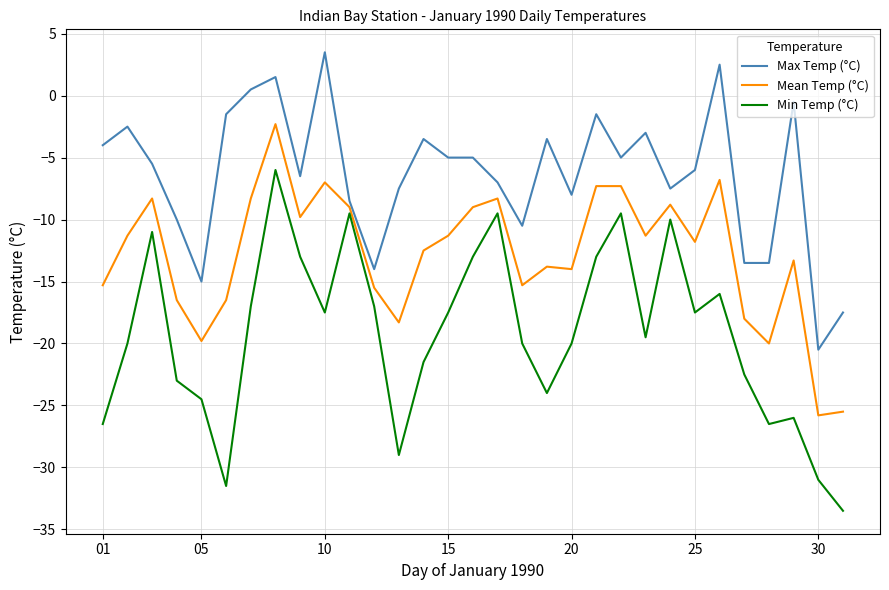

Which series has the widest spread of values?

Min Temp (°C)